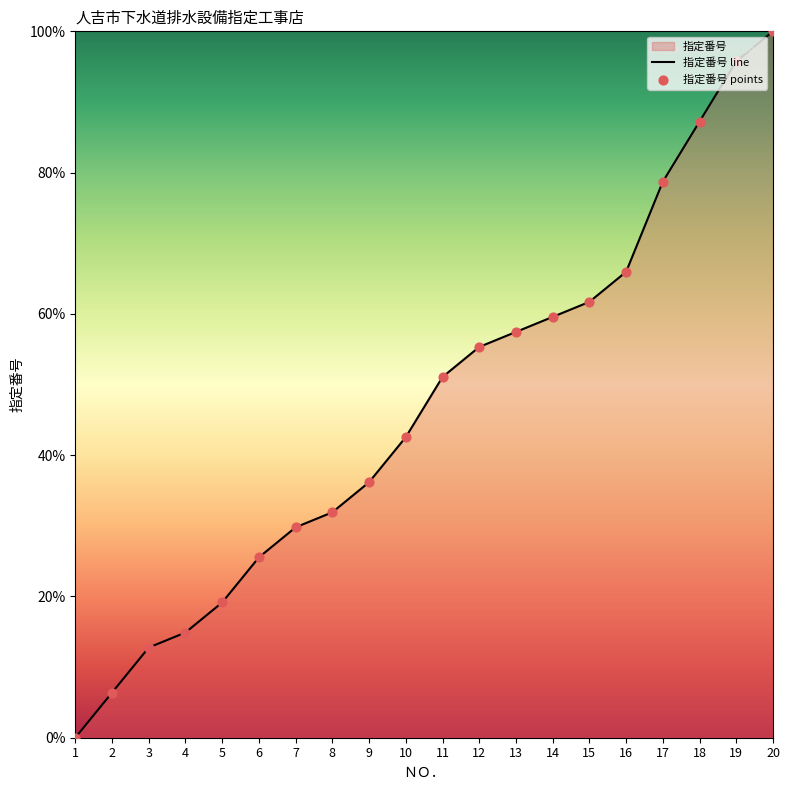

Which has a higher value, 19 or 14?

19